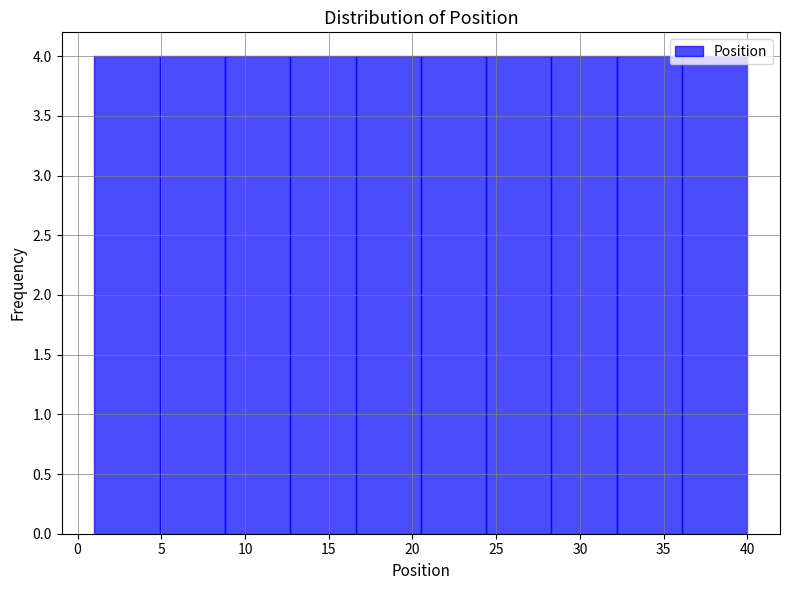

Reading left to right, transcribe this chart: for each bar, give the range it covers on the x-axis and its height. Neither the bar edges nor the heights are printed on the chart, so give them approximately, as read against the axes.

1.0 to 4.9: 4
4.9 to 8.8: 4
8.8 to 12.7: 4
12.7 to 16.6: 4
16.6 to 20.5: 4
20.5 to 24.4: 4
24.4 to 28.3: 4
28.3 to 32.2: 4
32.2 to 36.1: 4
36.1 to 40.0: 4